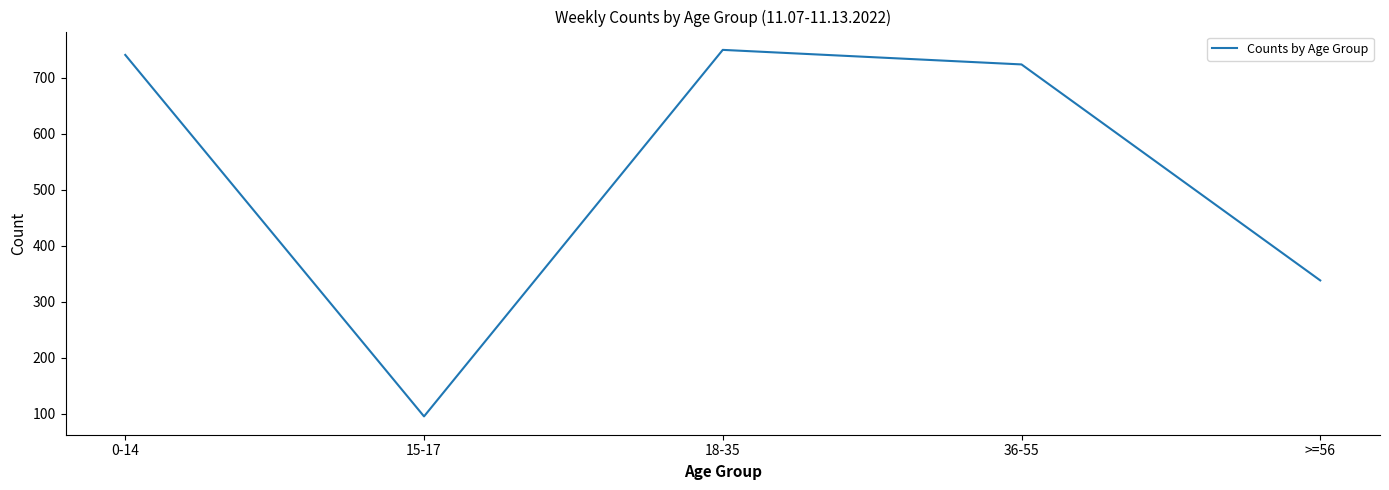

Rank the categories by value from highest to lowest.

18-35, 0-14, 36-55, >=56, 15-17